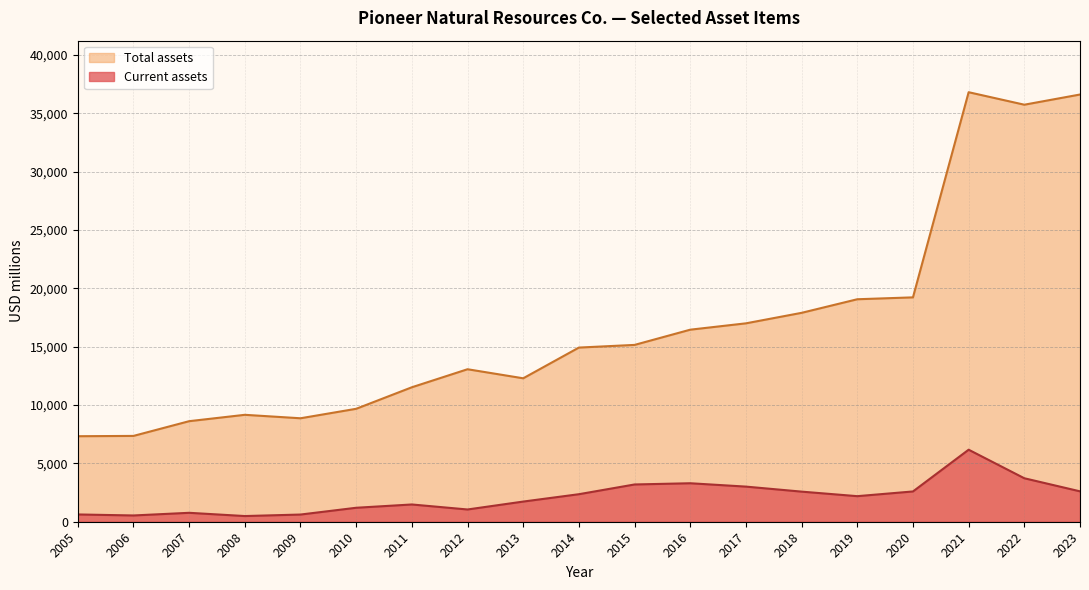

What is the minimum value for Total assets?

7329